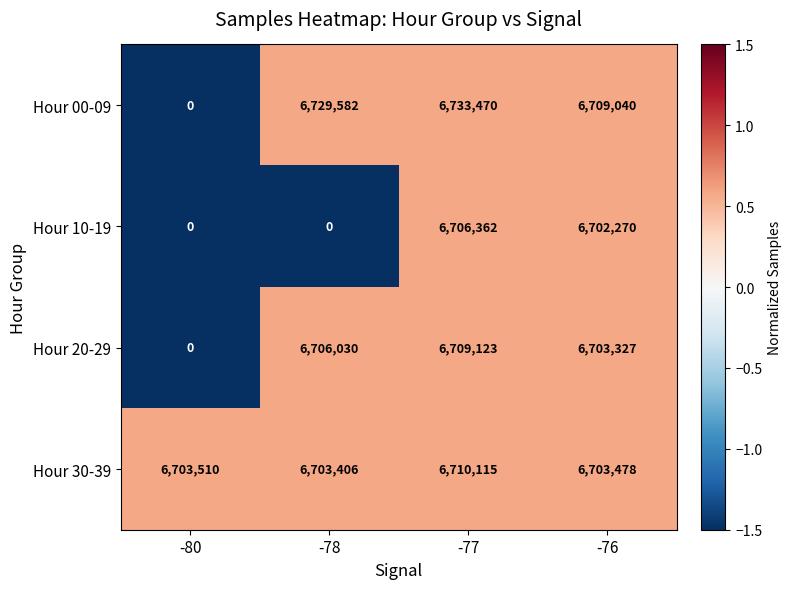

Where is Hour 00-09 nearest to the value 3366735?

-76